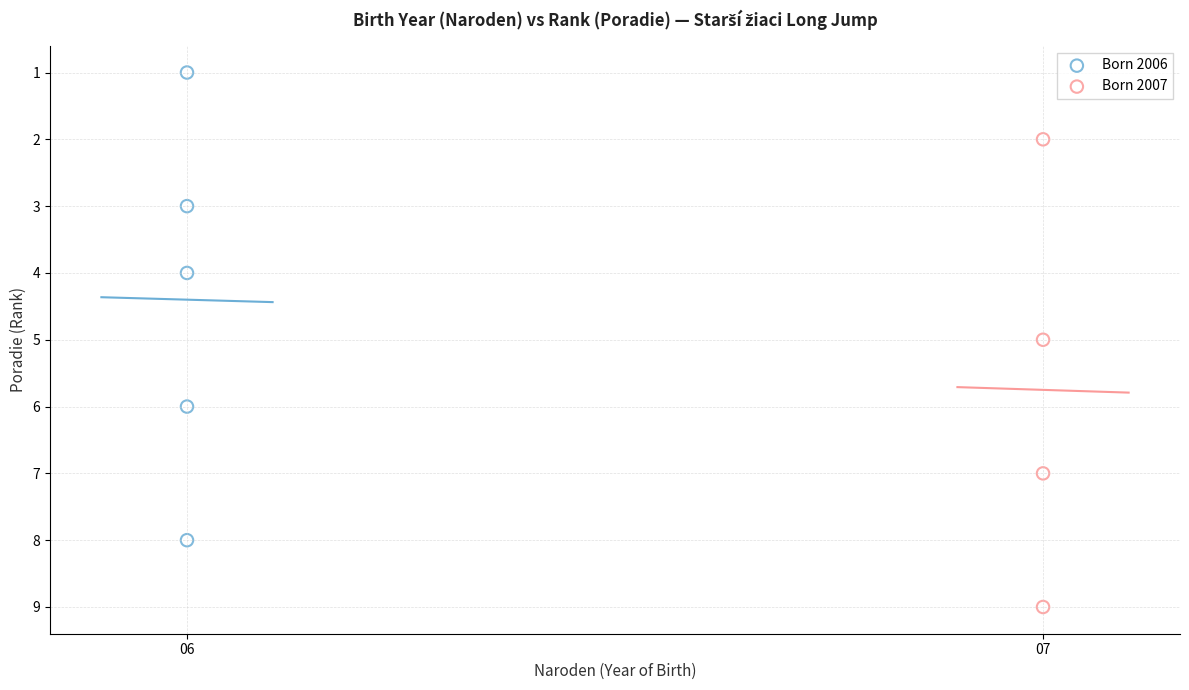

Which series contains the highest Y value?

Born 2007